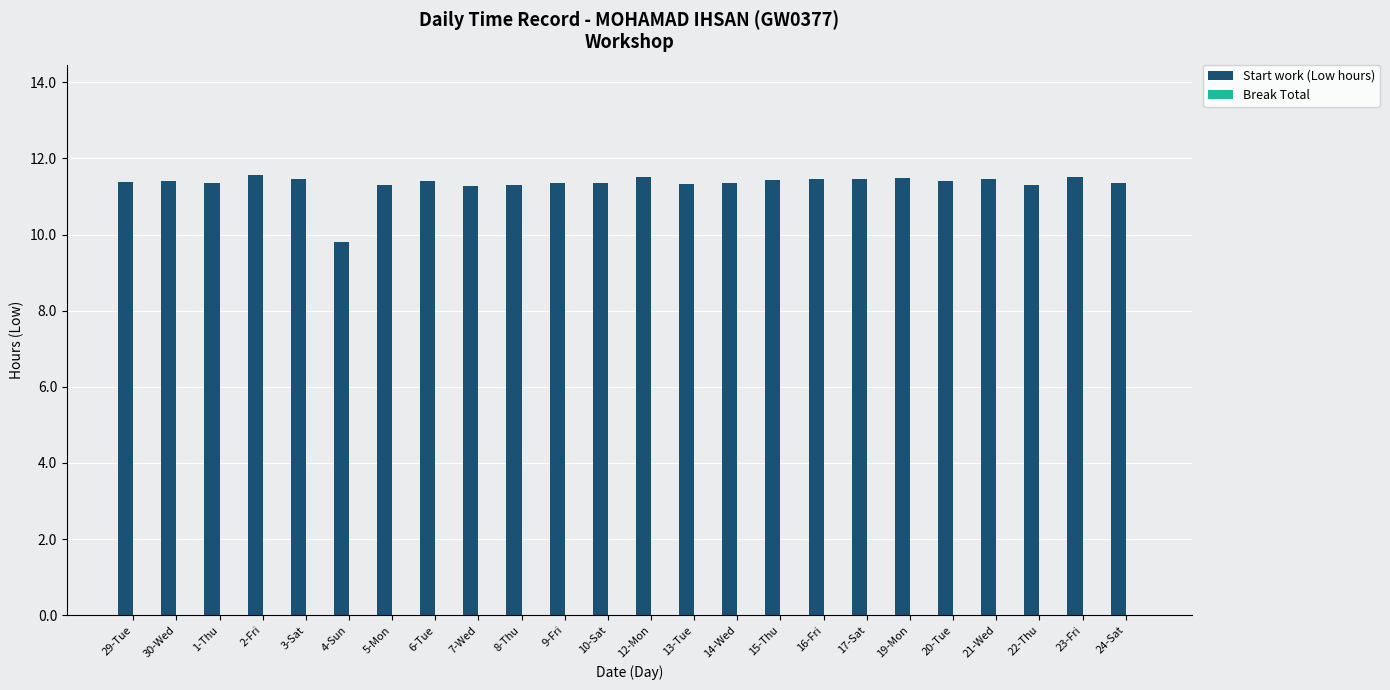

What is the difference between the maximum and second lowest values?

0.3